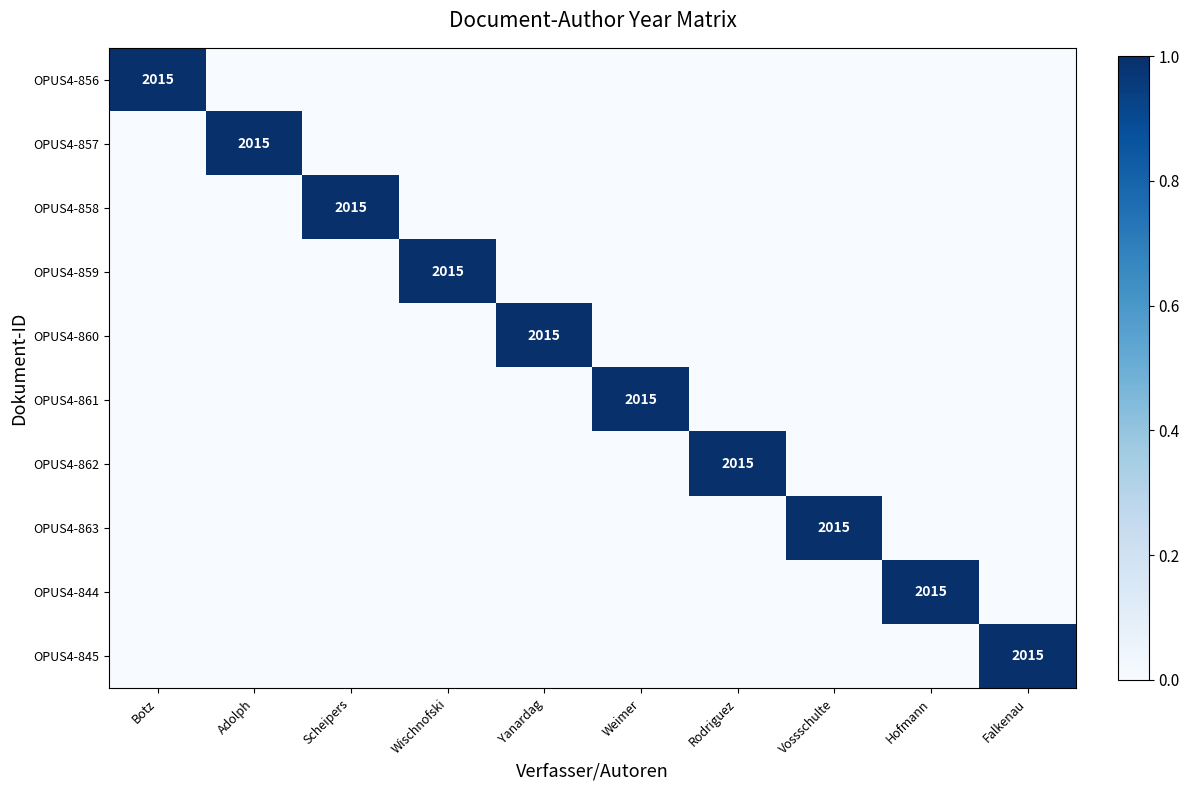

What is the sum of all OPUS4-858 values?

1